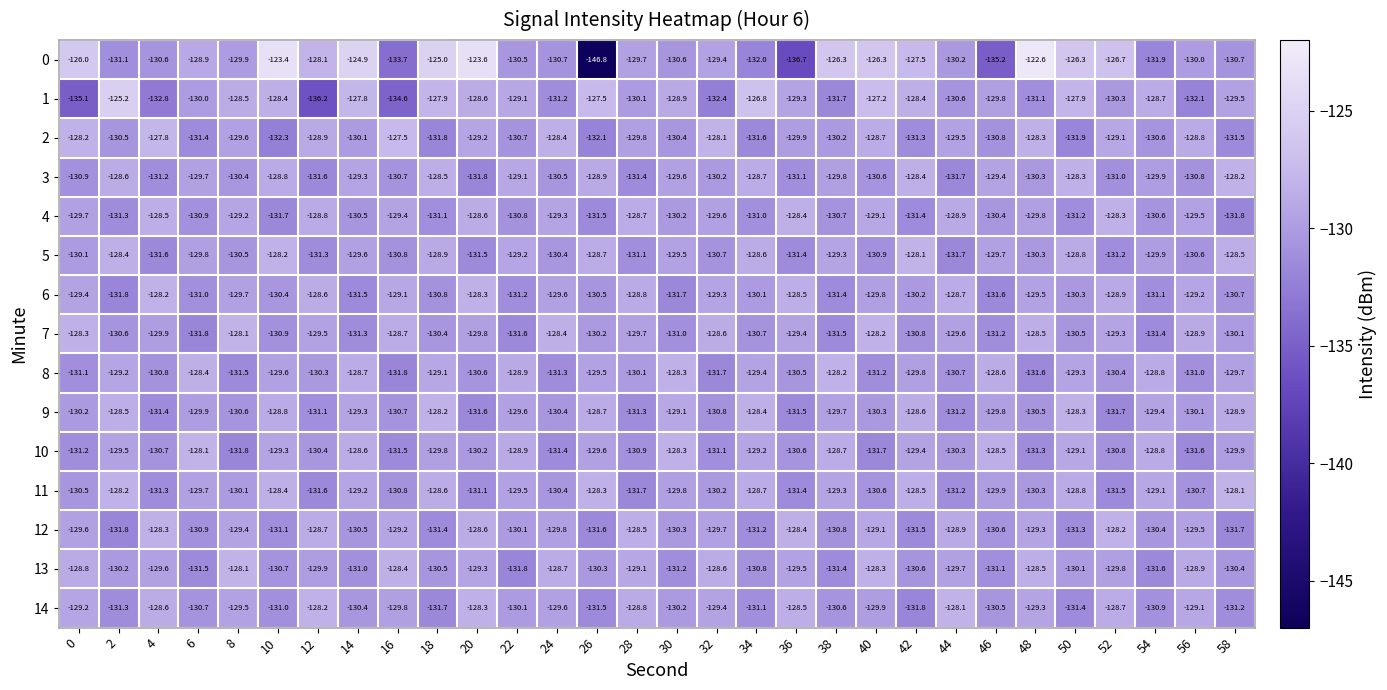

Which label corresponds to the smallest value in the chart?

26